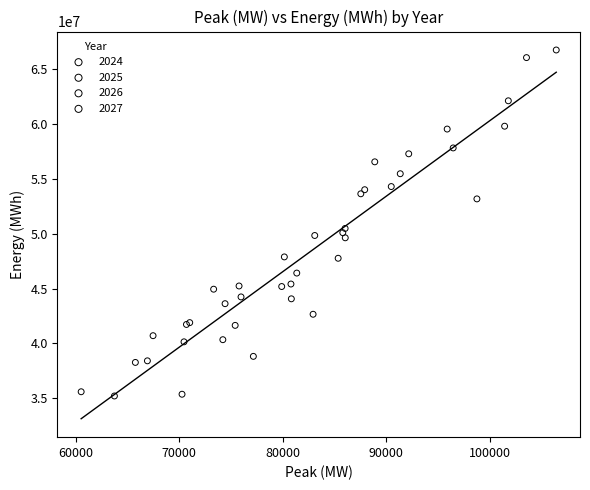

Which series reaches the minimum Y coordinate?

2024